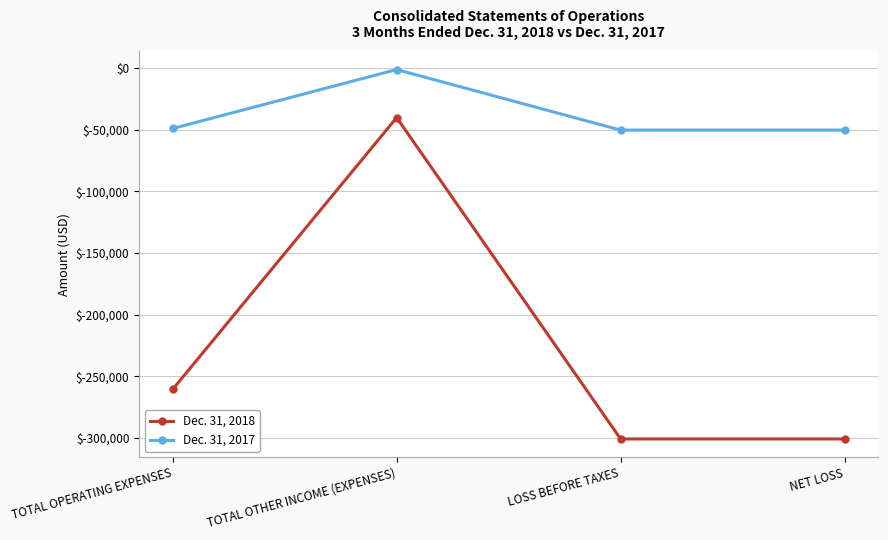

At which category is the sum across all series the highest?

TOTAL OTHER INCOME (EXPENSES)